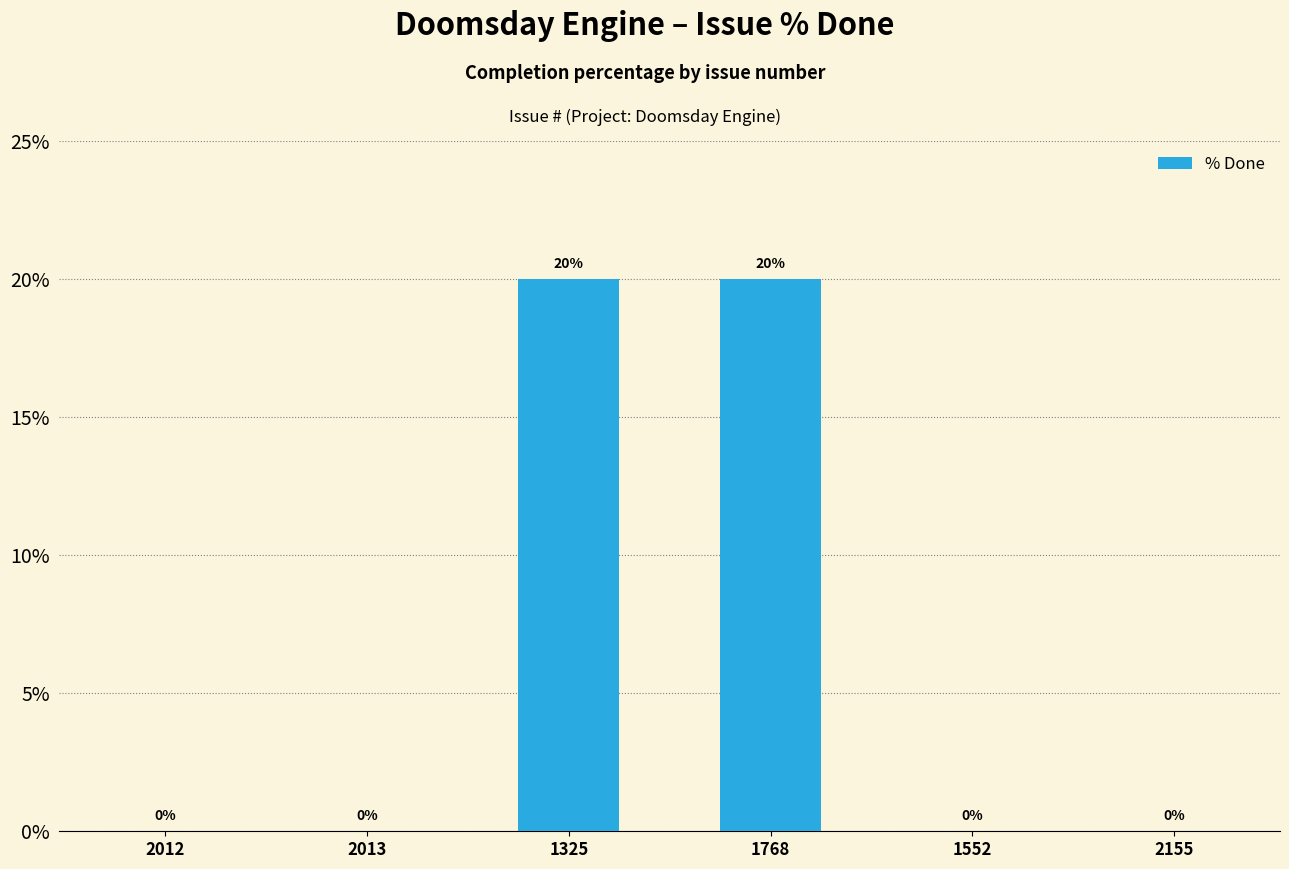

What is the sum of all values?

40